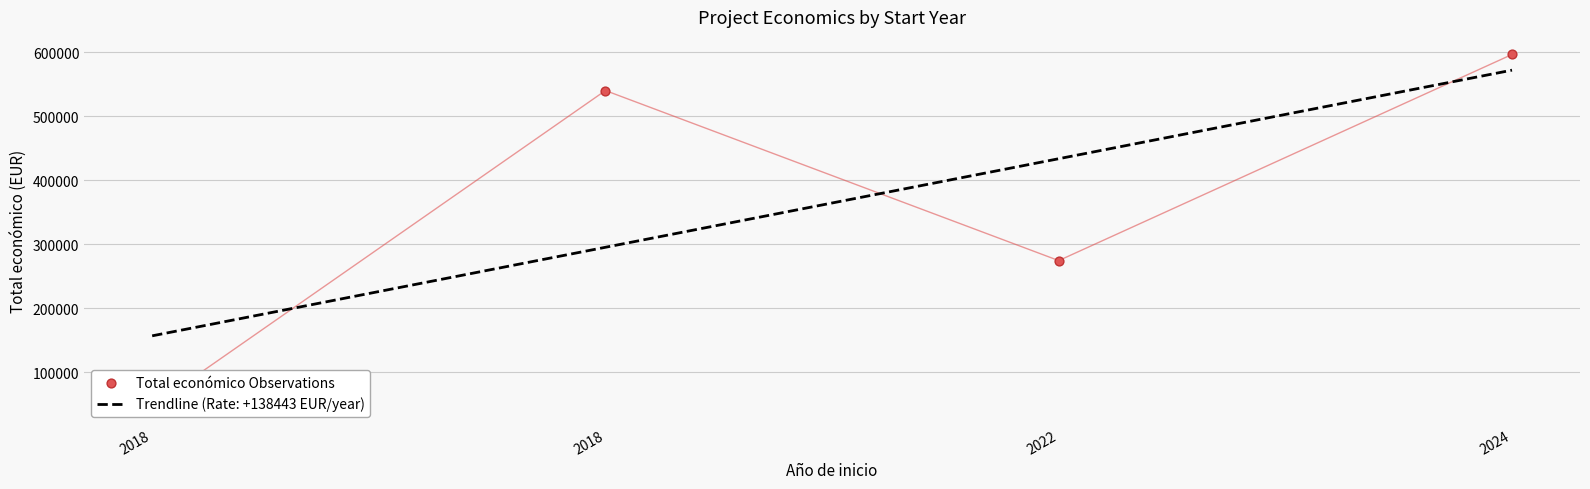

What is the change in value from 2018 to 2022?

+227883